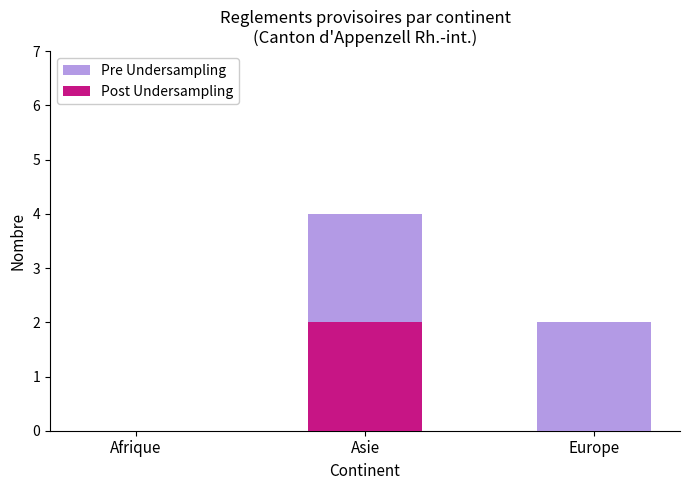

At which category is the sum across all series the highest?

Asie